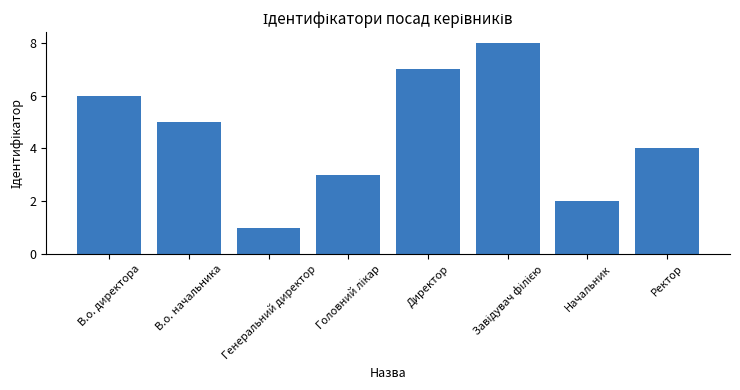

Reading left to right, what are all the values shown in this chart?

6	5	1	3	7	8	2	4